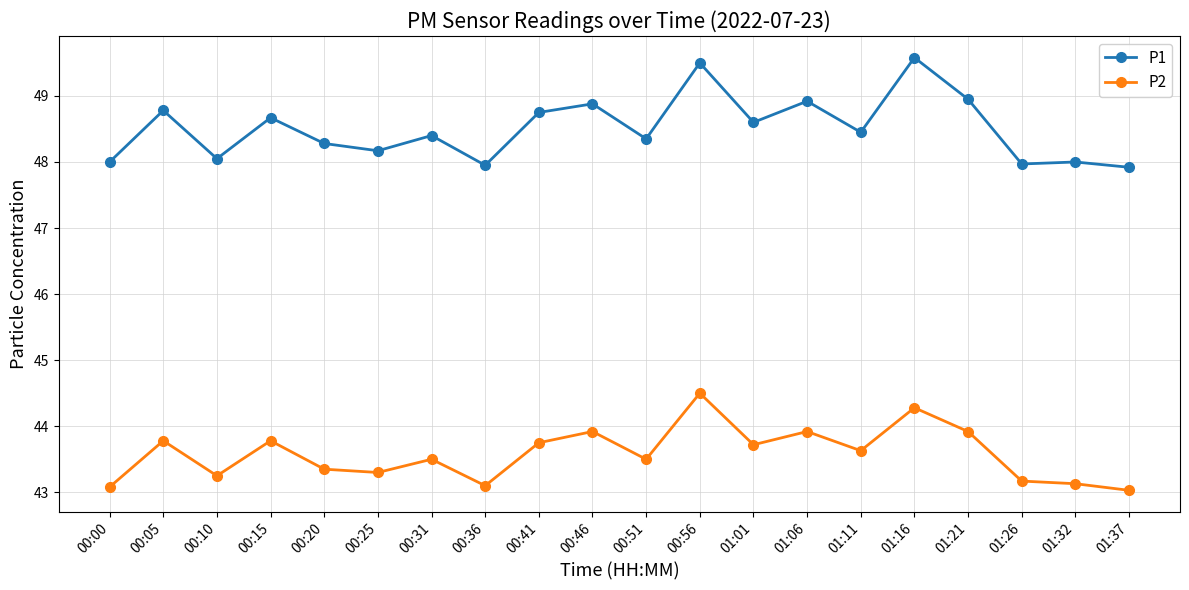

Does the chart have visible grid lines?

Yes